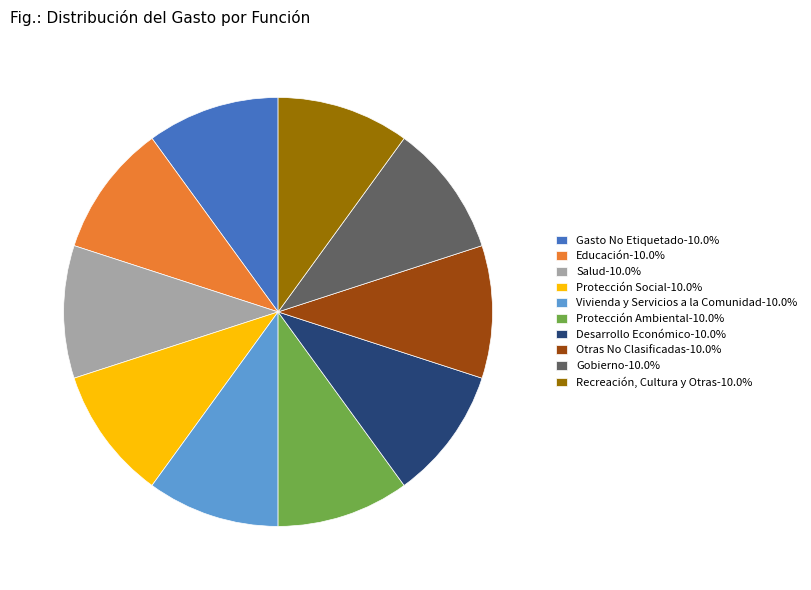

How many slices are in this pie chart?

10